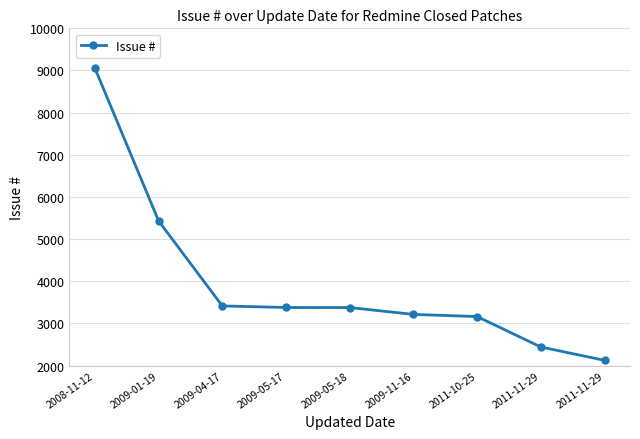

How many values are below 3378?

4